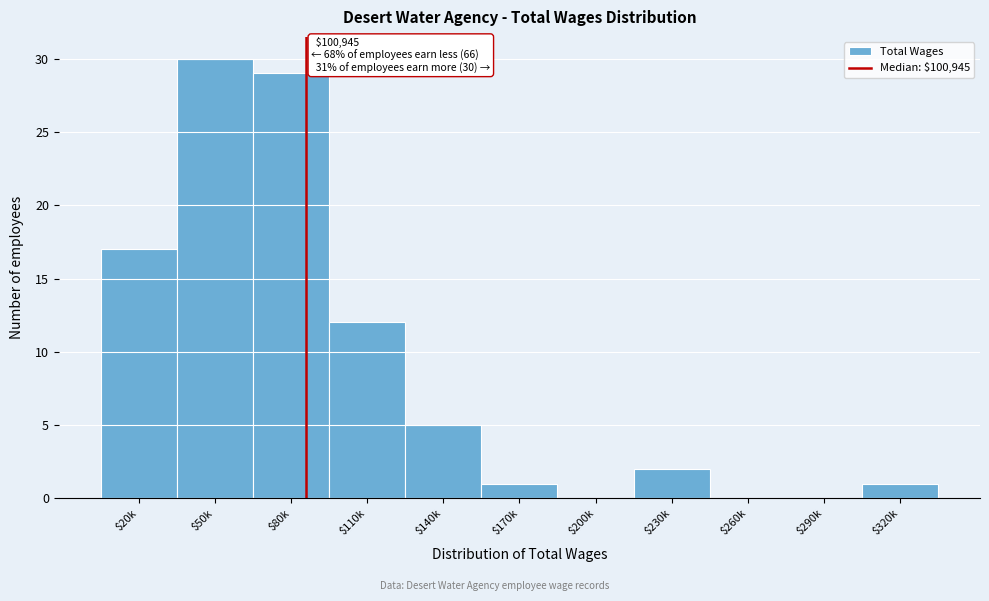

Is it true that the value at $260k is 0?

True